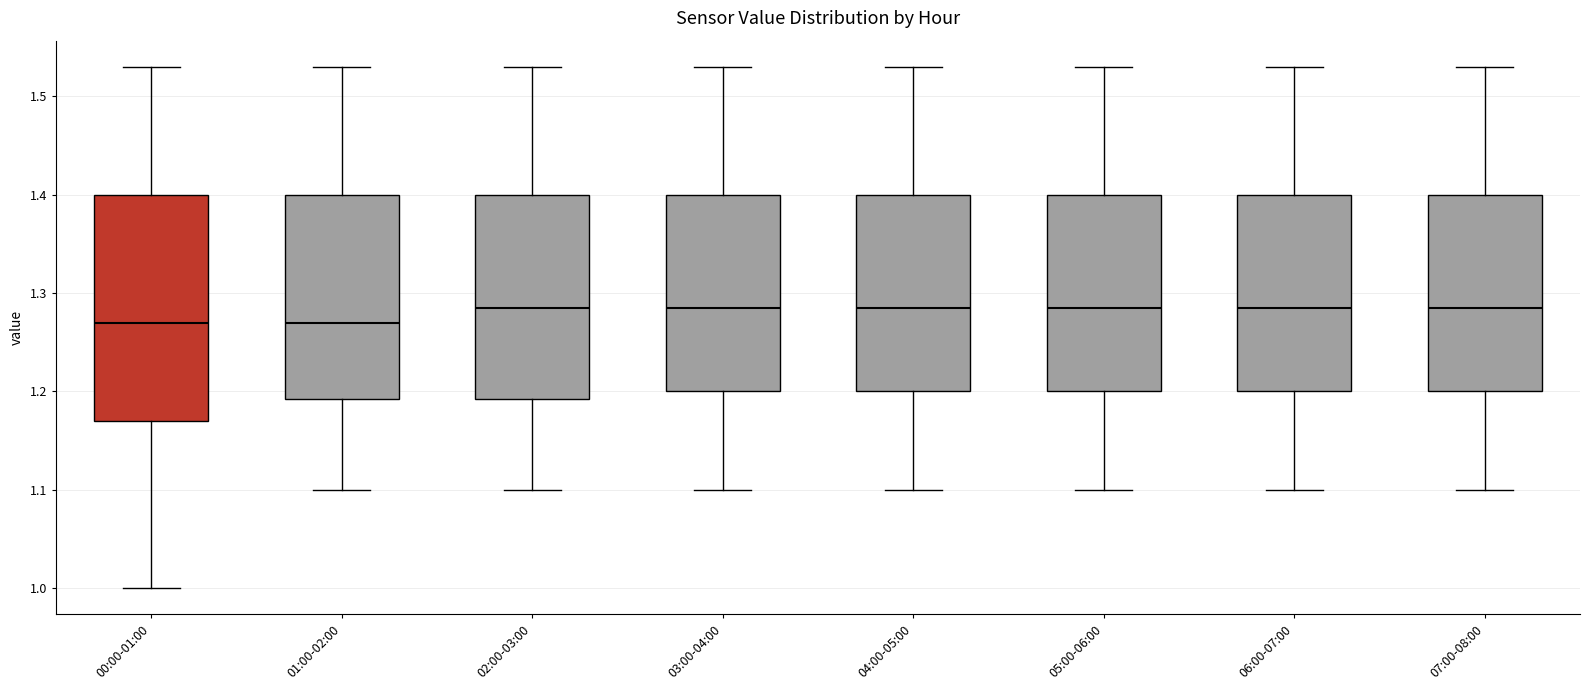

Where does the upper whisker of the box for 07:00-08:00 end on the y-axis? The values are not printed on the chart, so give them approximately, as read against the axis.

1.53